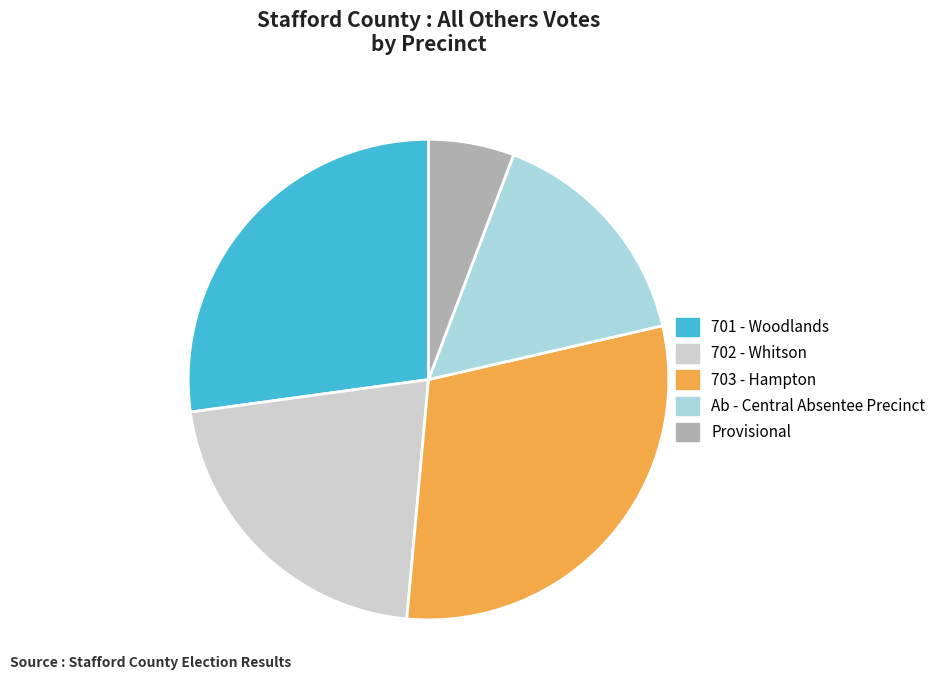

Is the sum of Provisional and 701 - Woodlands greater than half?

No